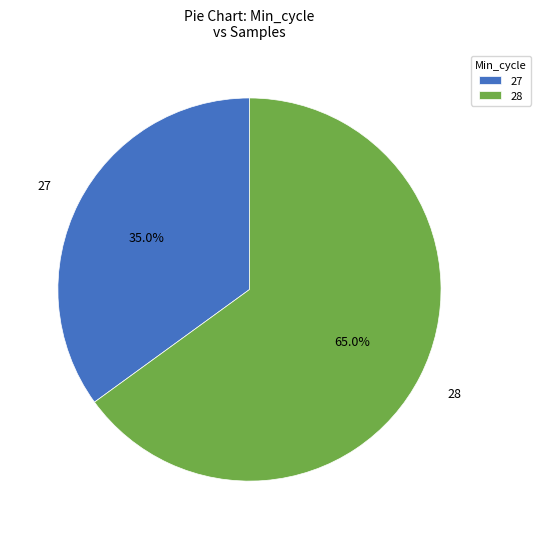

To the nearest percent, what percentage of the pie is 27?

35%